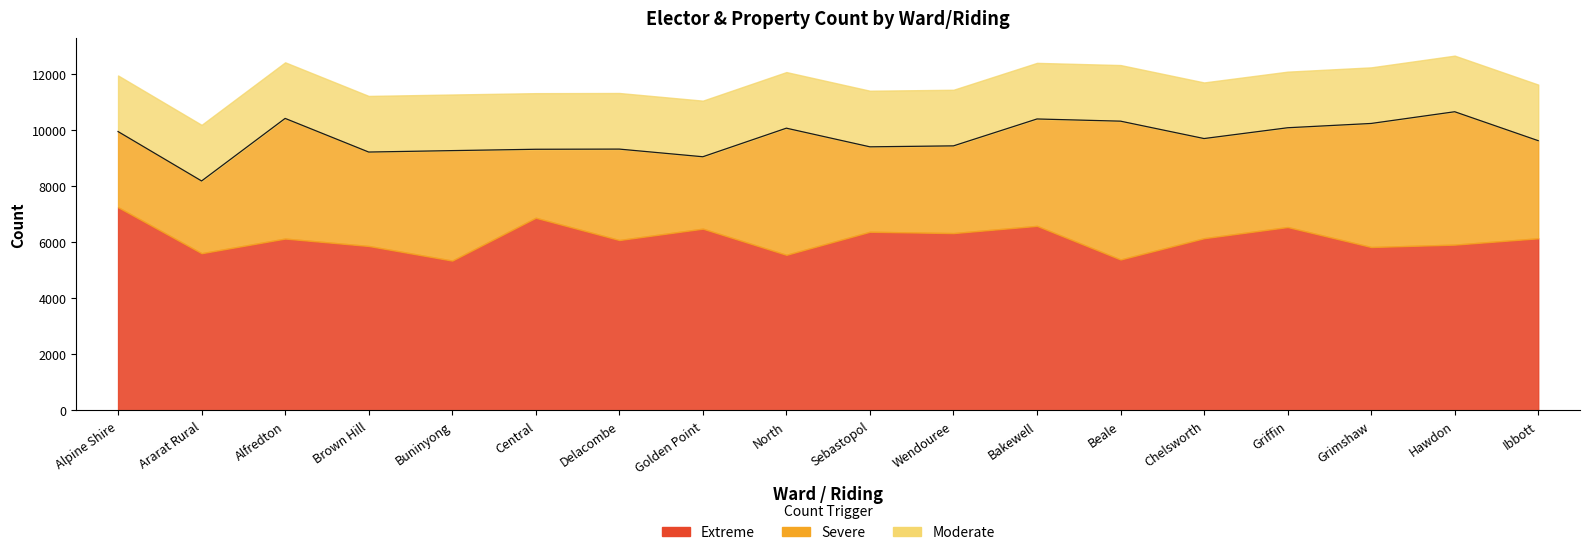

What is the label of the 9th point from the right?

Sebastopol